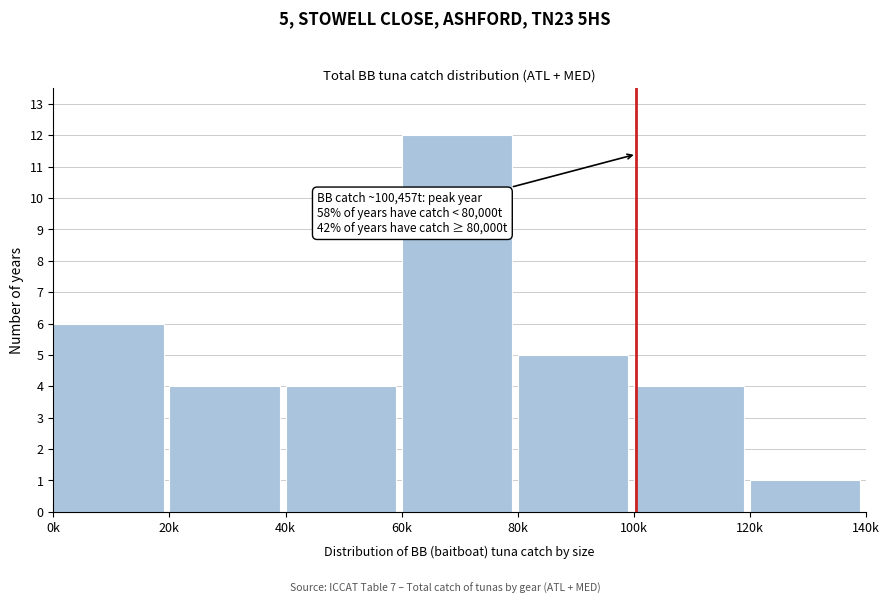

Reading left to right, extract all data points from this chart.

0k=6	20k=4	40k=4	60k=12	80k=5	100k=4	120k=1